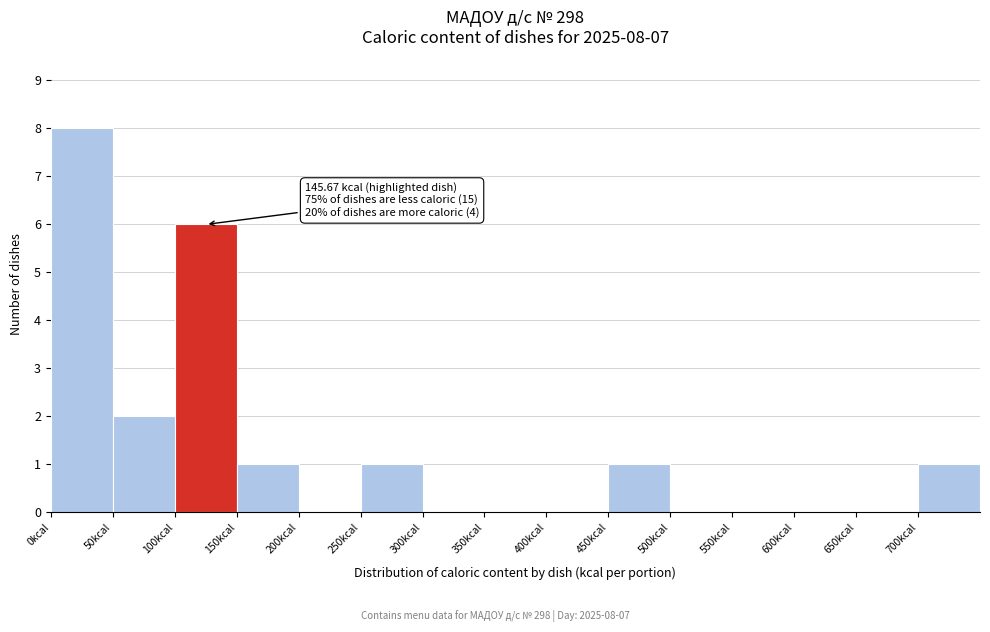

Over which range of the x-axis is the bar tallest?

0 to 50